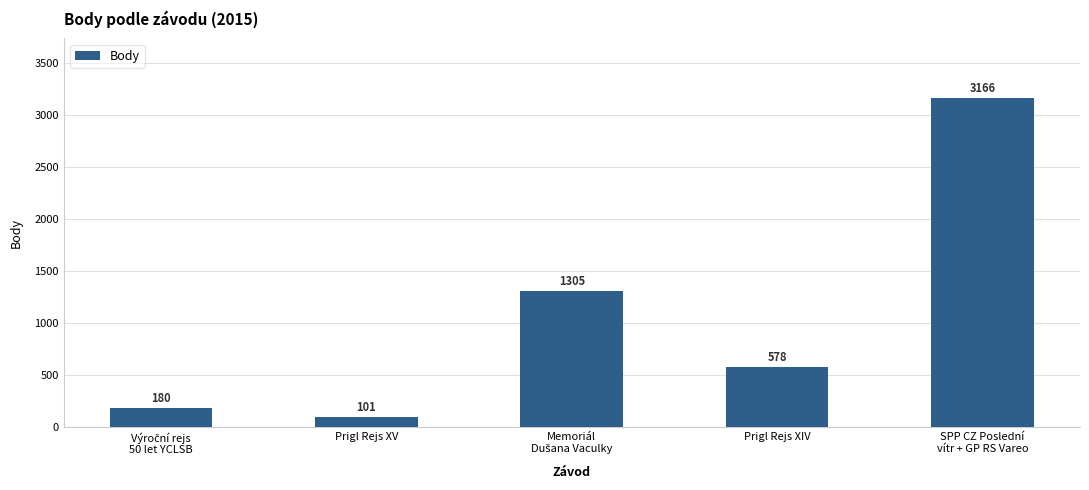

What is the approximate value at Prigl Rejs XIV?

578